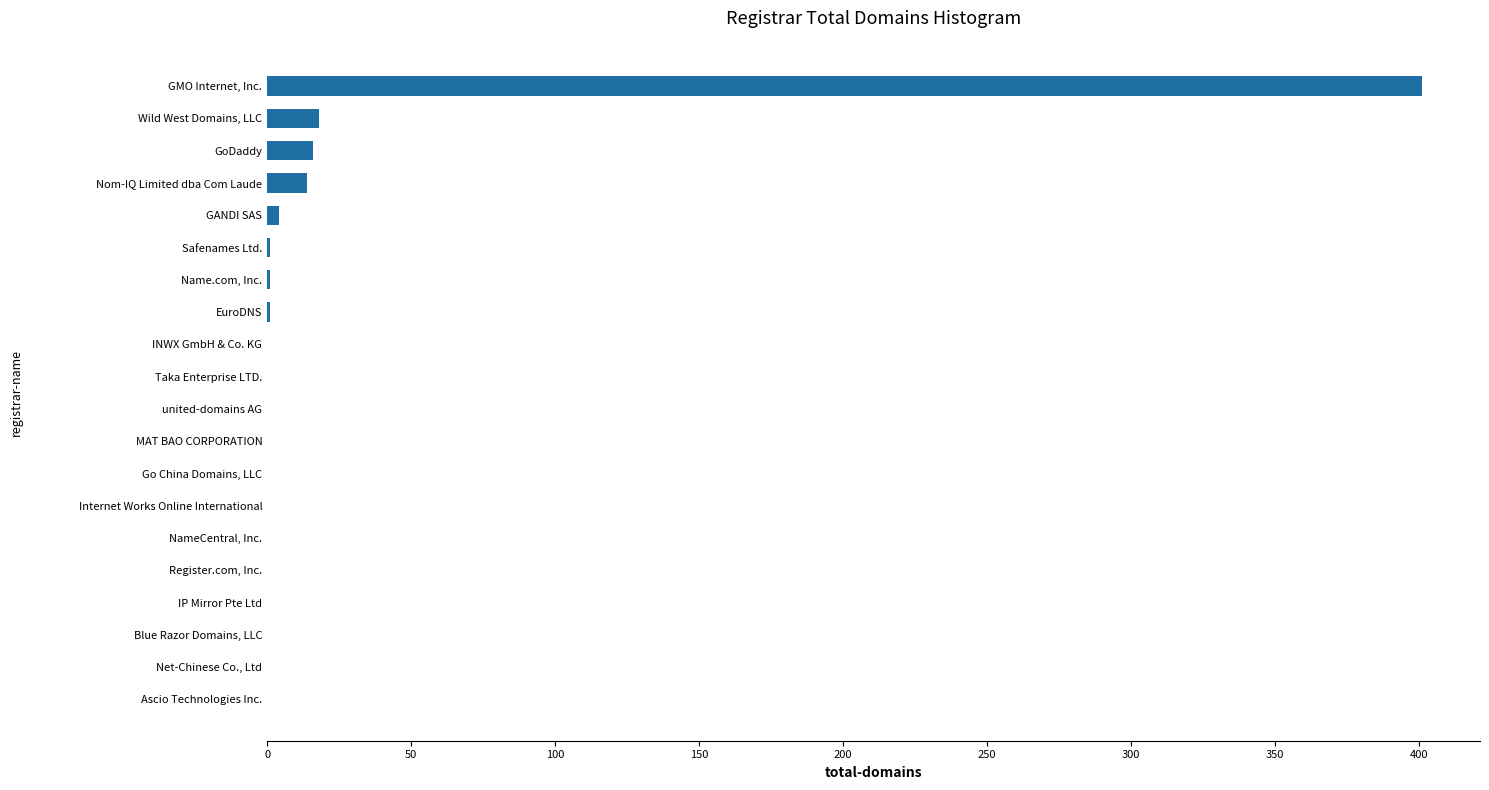

What is the change in value from GMO Internet, Inc. to MAT BAO CORPORATION?

-401